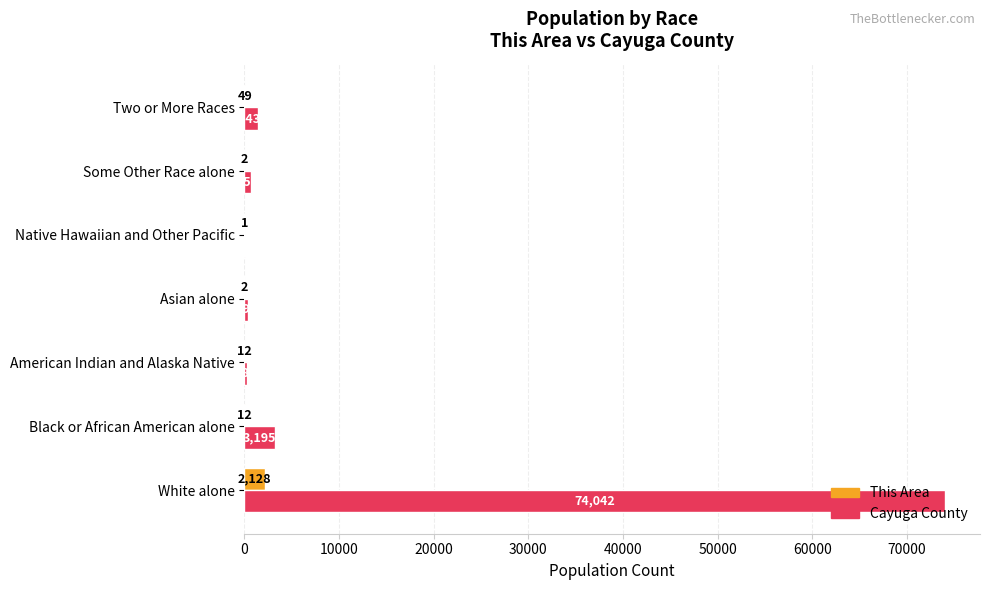

At which category is the sum across all series the highest?

White alone